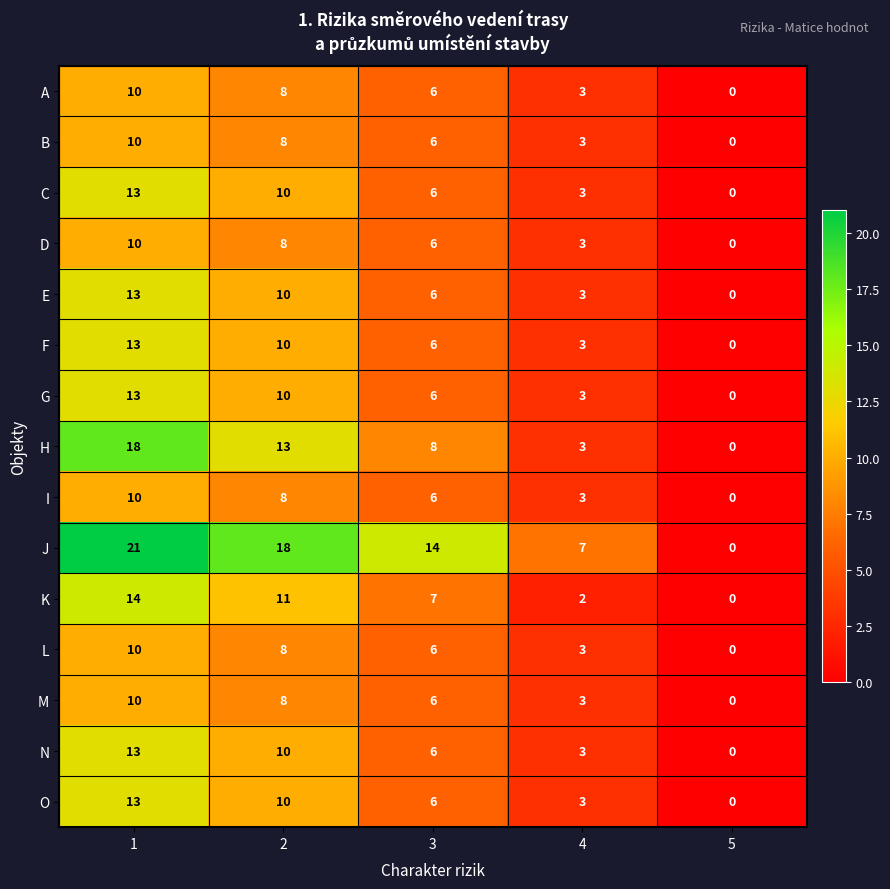

The value of O at 4 is 3. True or false?

True